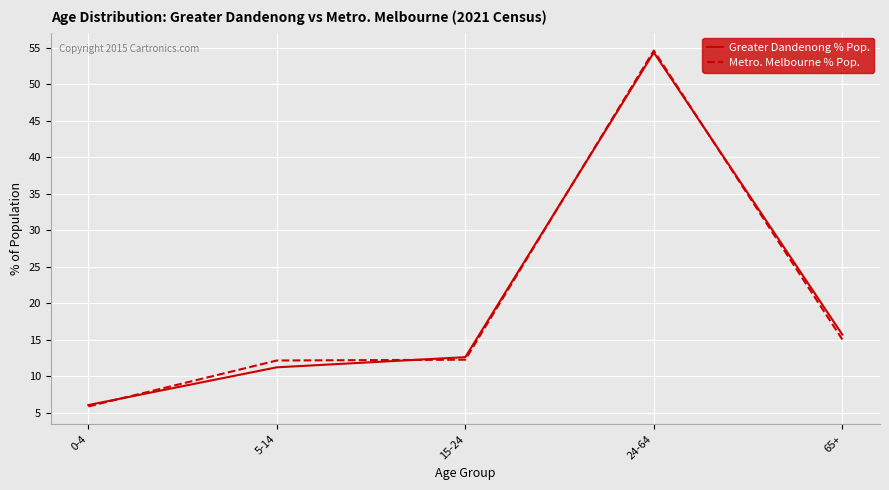

What position from the left is 24-64?

4